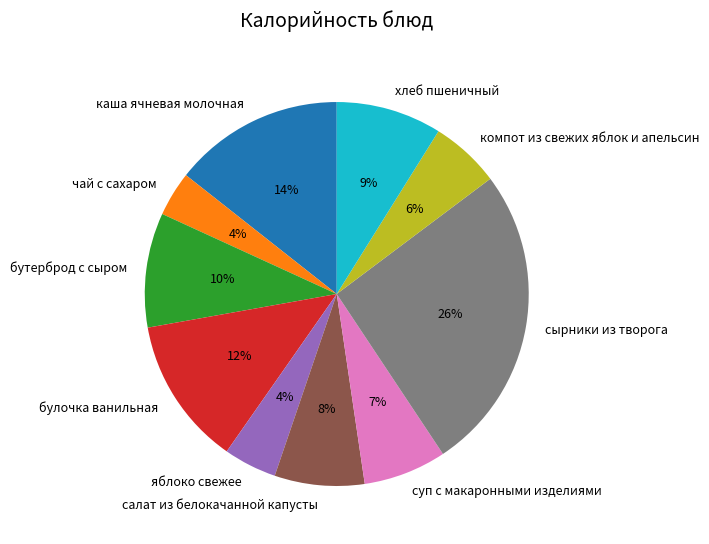

The компот из свежих яблок и апельсин slice represents 15% of the pie. True or false?

False